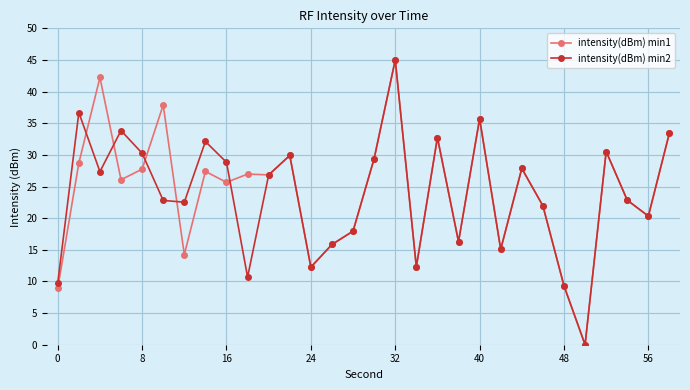

What is the difference between the second highest and minimum values in the intensity(dBm) min1 series?

42.2